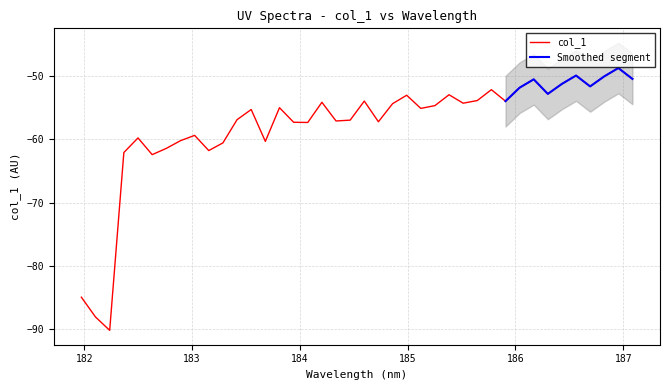

Reading right to left, list all the values displayed in this chart.

-50.5	-48.8	-50.1	-51.7	-49.9	-51.3	-52.8	-50.5	-51.9	-54.0	-52.2	-53.9	-54.3	-53.0	-54.7	-55.1	-53.0	-54.4	-57.2	-54.0	-57.0	-57.1	-54.2	-57.3	-57.3	-55.0	-60.3	-55.3	-56.9	-60.6	-61.8	-59.4	-60.2	-61.4	-62.4	-59.8	-62.1	-90.2	-88.1	-84.9